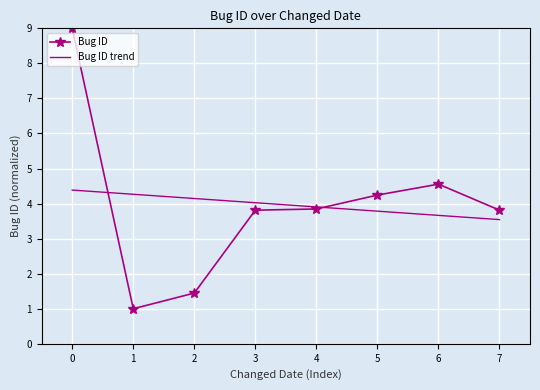

The Bug ID series shows 3.8 at 4. True or false?

True